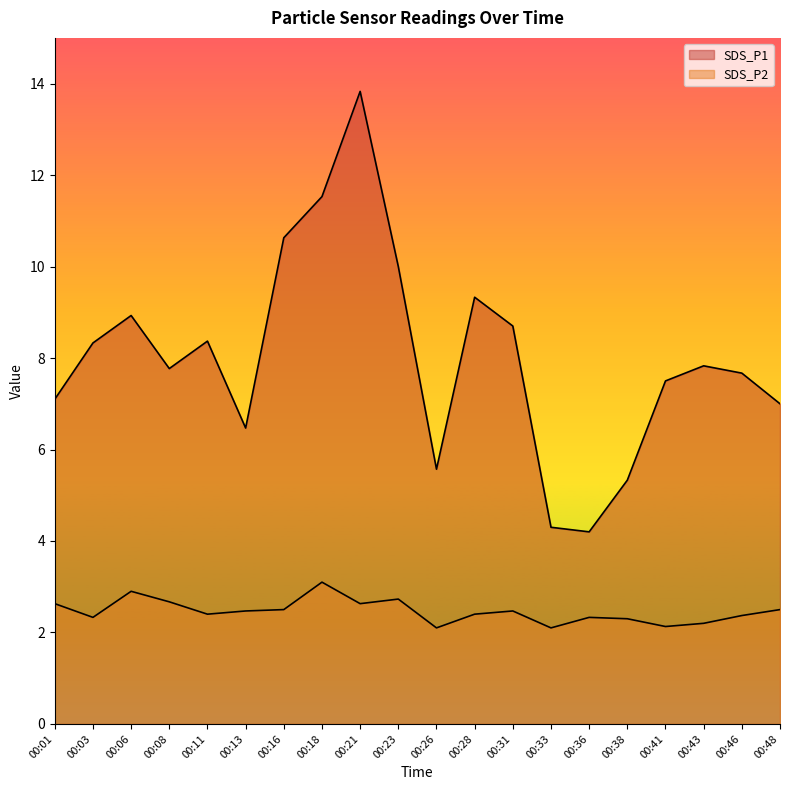

Which has a higher value, 00:06 or 00:08?

00:06